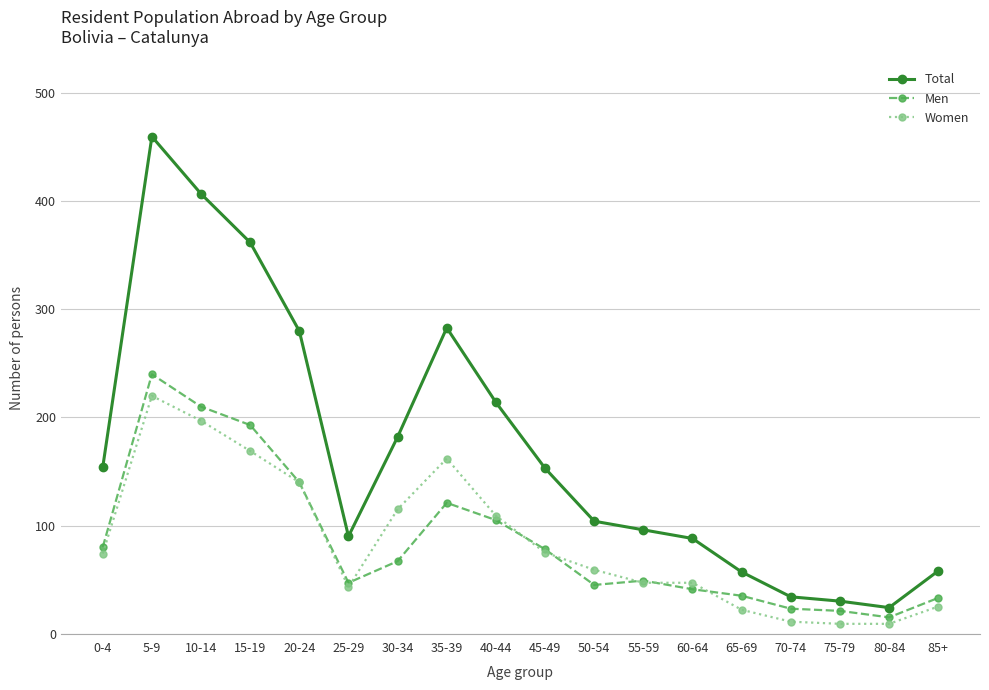

At which label does Total first exceed 153?

0-4